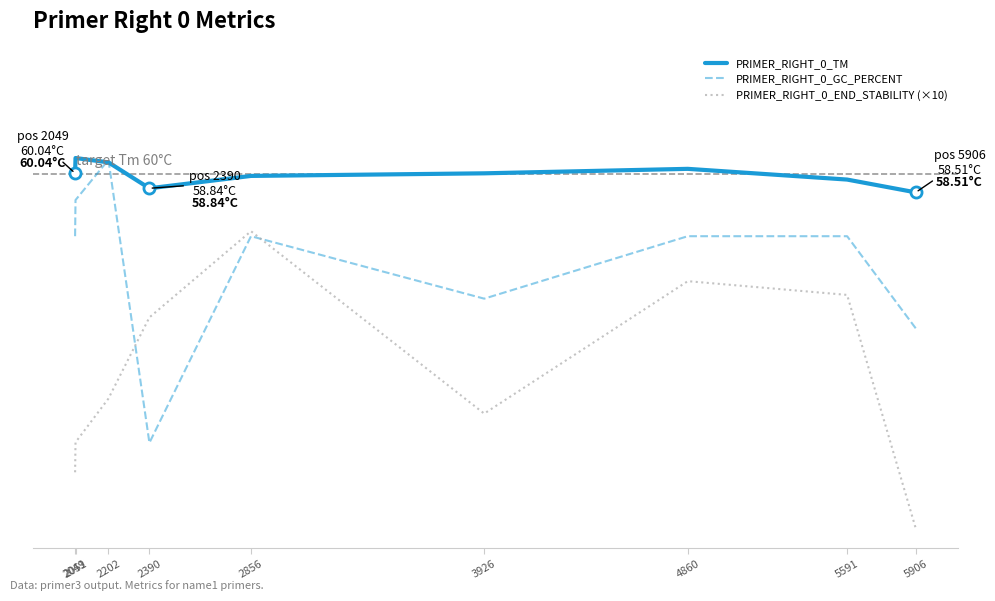

Rank the series by their maximum value, from highest to lowest.

PRIMER_RIGHT_0_TM, PRIMER_RIGHT_0_GC_PERCENT, PRIMER_RIGHT_0_END_STABILITY (×10)